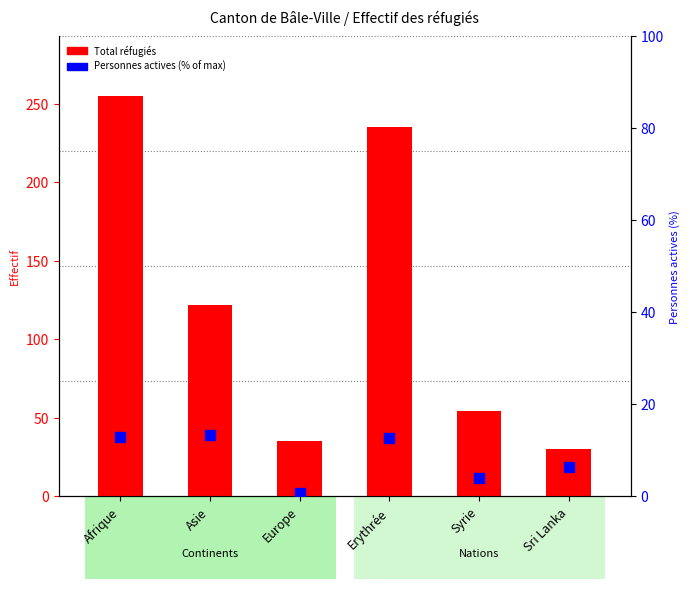

What are all the series names shown in the legend?

Total réfugiés, Personnes actives (% of max)